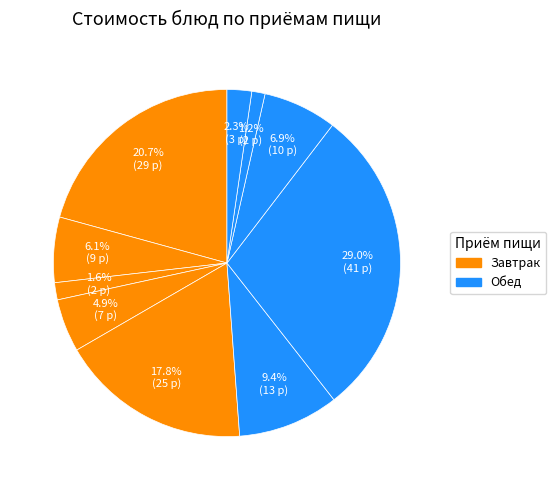

How many slices are in this pie chart?

10